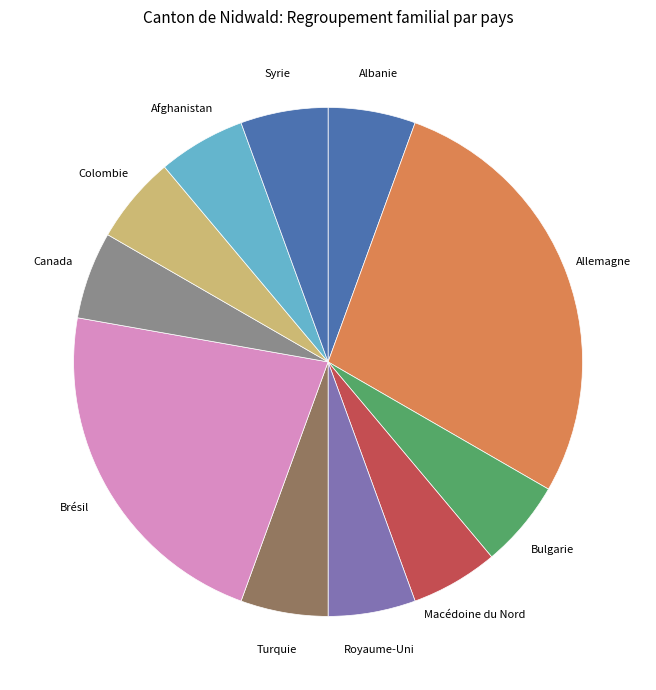

Count the number of slices in the pie.

11